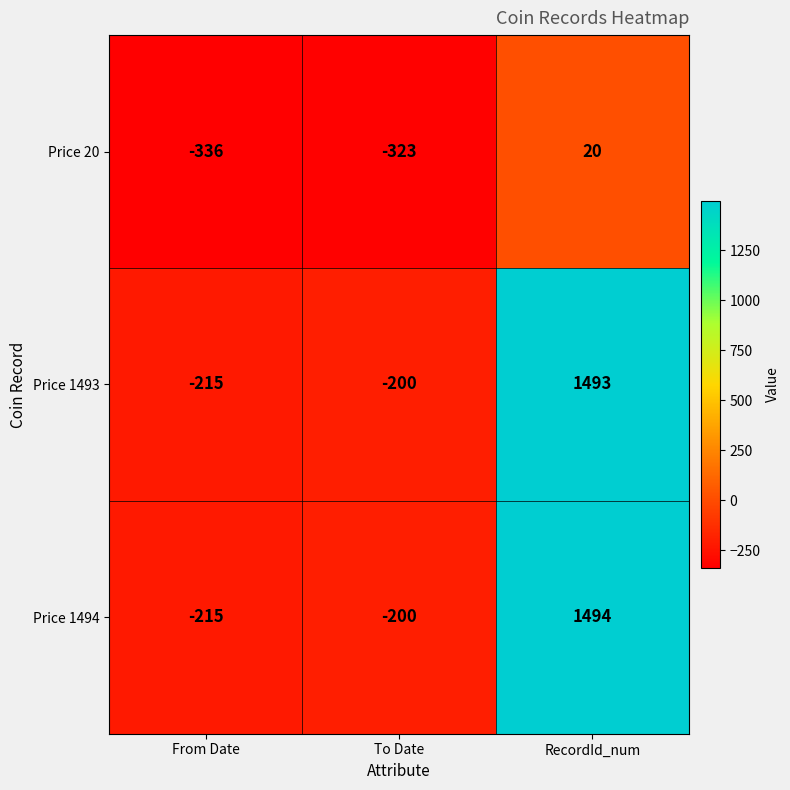

What is the difference between the highest and lowest values at From Date?

121